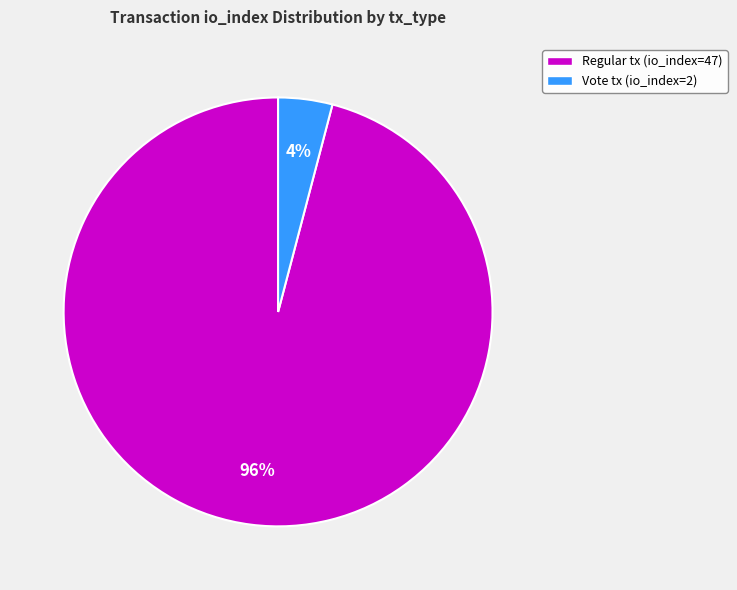

Count the number of slices in the pie.

2